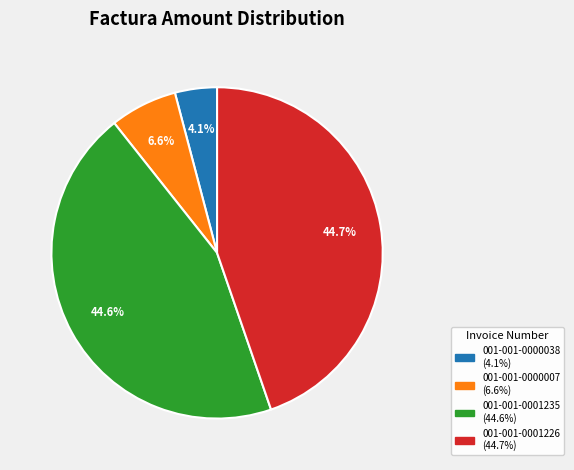

Which has a higher value, 001-001-0000007 or 001-001-0001226?

001-001-0001226